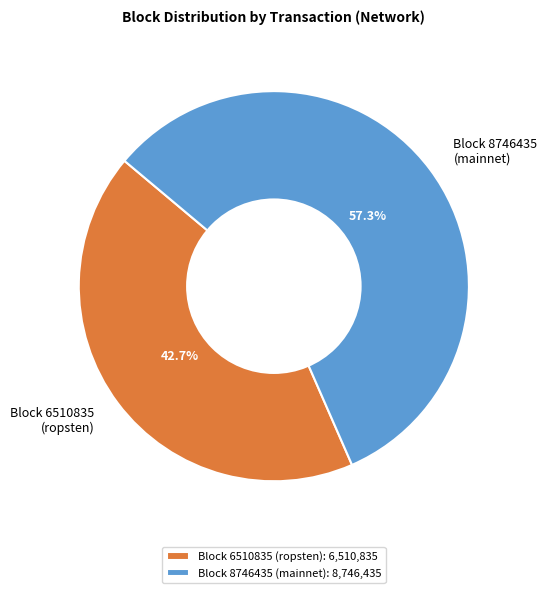

Does any single category account for the majority?

Yes